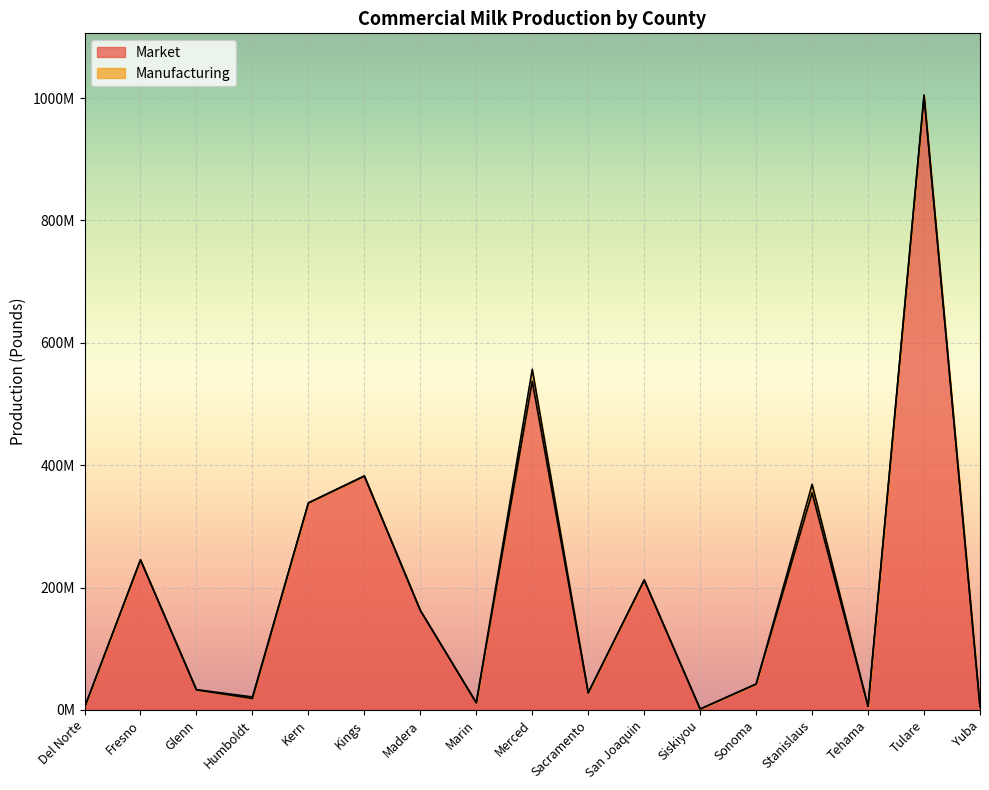

The value at Siskiyou is 1437896. True or false?

True